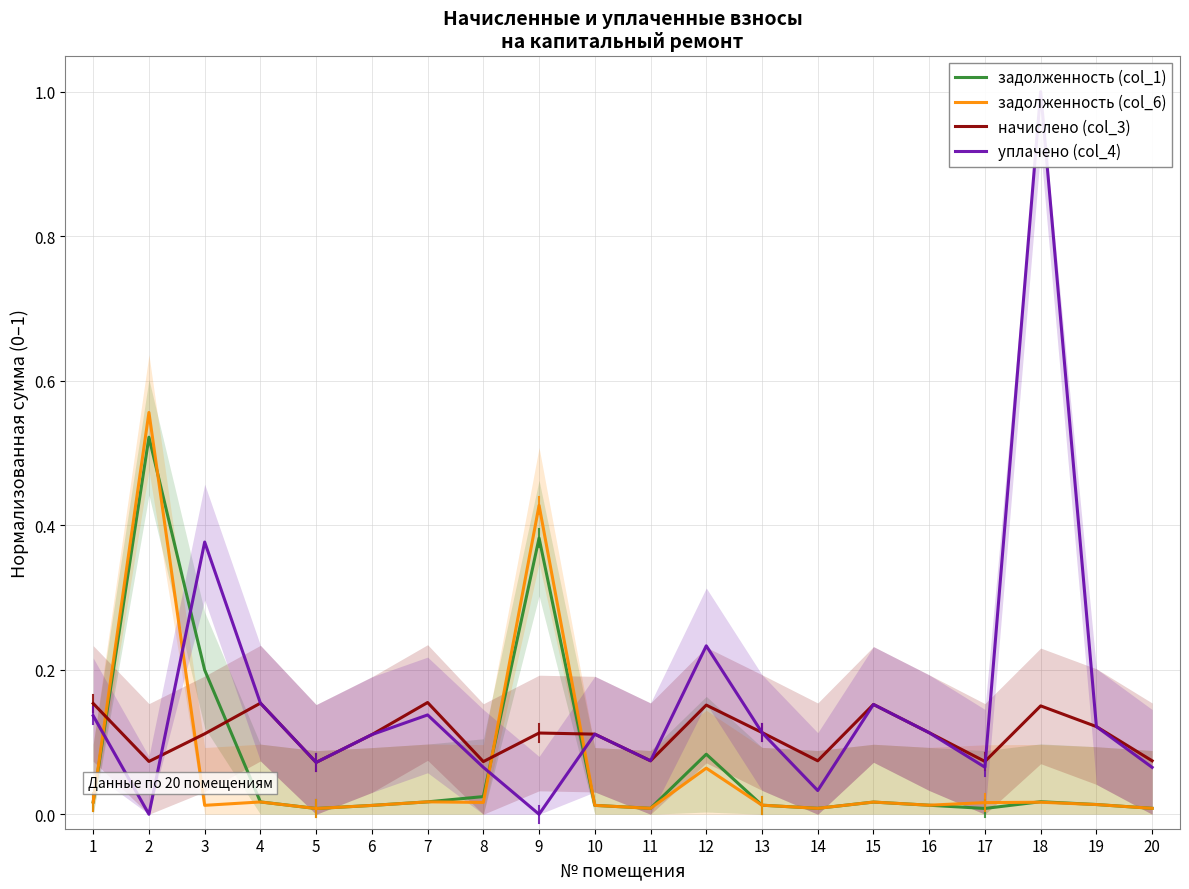

Which has a higher value, 8 or 14?

8